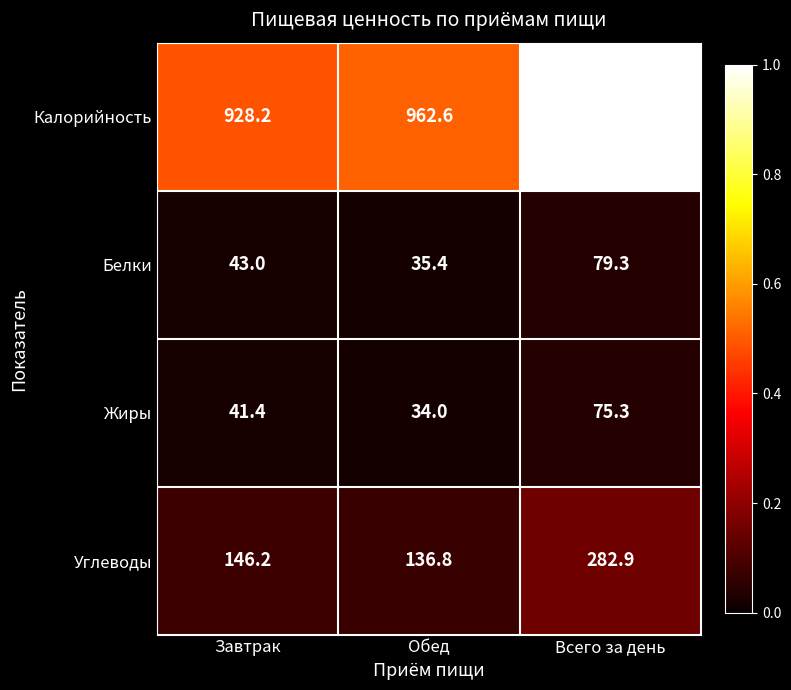

Reading left to right, extract all data points from this chart.

Калорийность: Завтрак=928.2	Обед=962.6	Всего за день=1890.8
Белки: Завтрак=43.0	Обед=35.4	Всего за день=79.3
Жиры: Завтрак=41.4	Обед=34.0	Всего за день=75.3
Углеводы: Завтрак=146.2	Обед=136.8	Всего за день=282.9